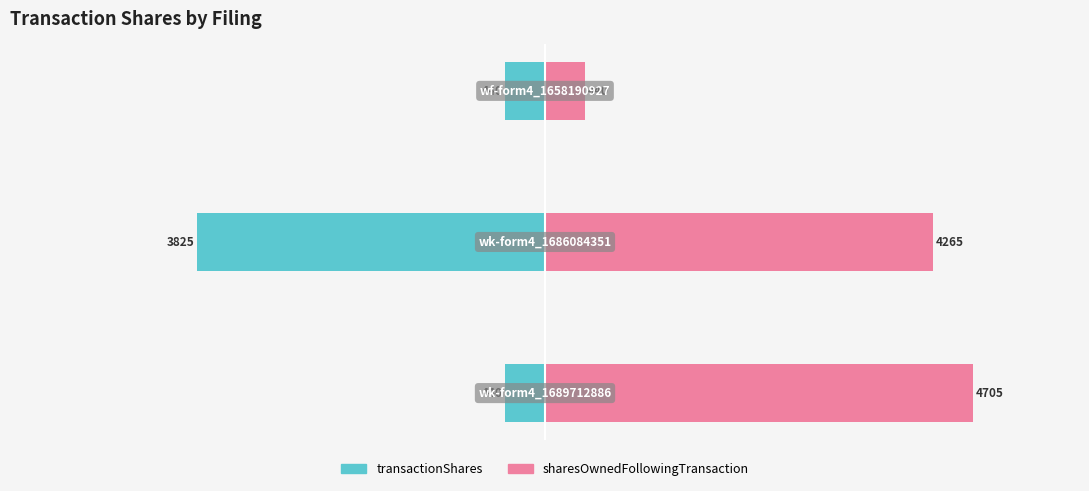

Is the value of sharesOwnedFollowingTransaction at 0 greater than the value of transactionShares at 2?

Yes